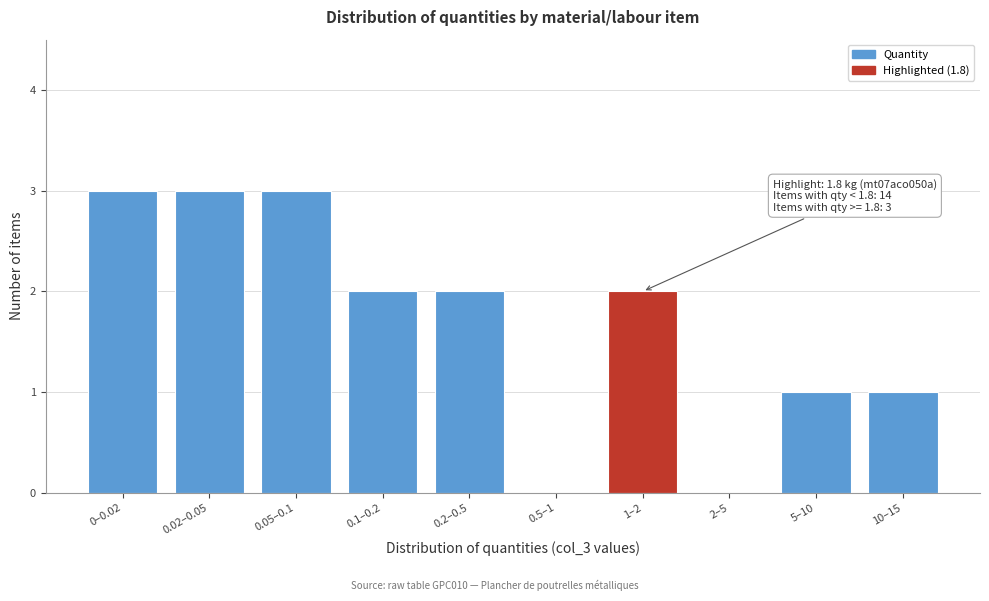

Reading left to right, extract all data points from this chart.

0–0.02=3	0.02–0.05=3	0.05–0.1=3	0.1–0.2=2	0.2–0.5=2	0.5–1=0	1–2=2	2–5=0	5–10=1	10–15=1